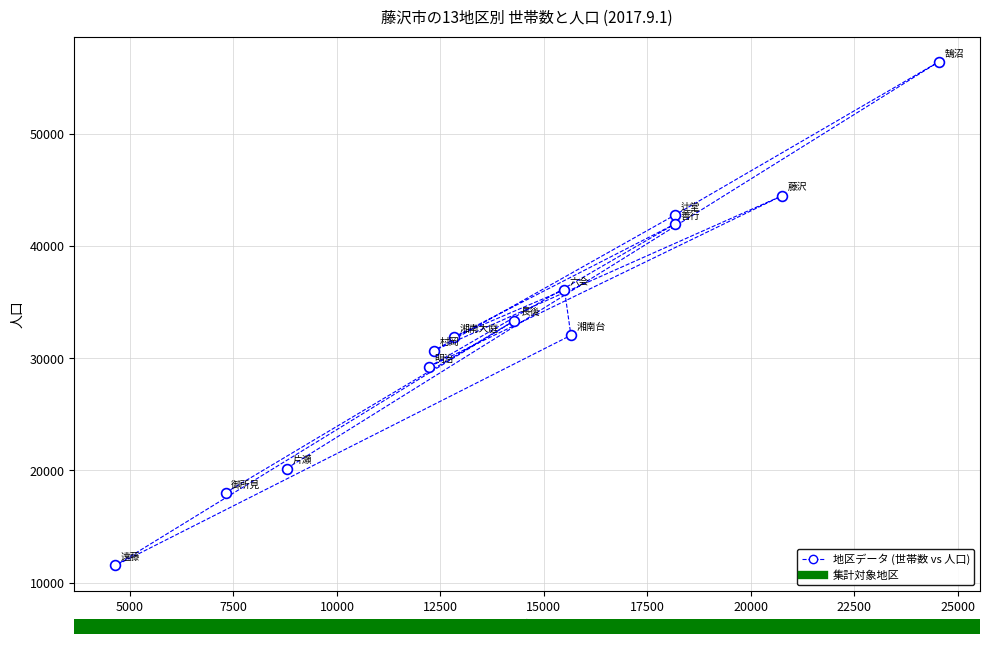

What Y value in the scatter plot is closest to 33986?

33366